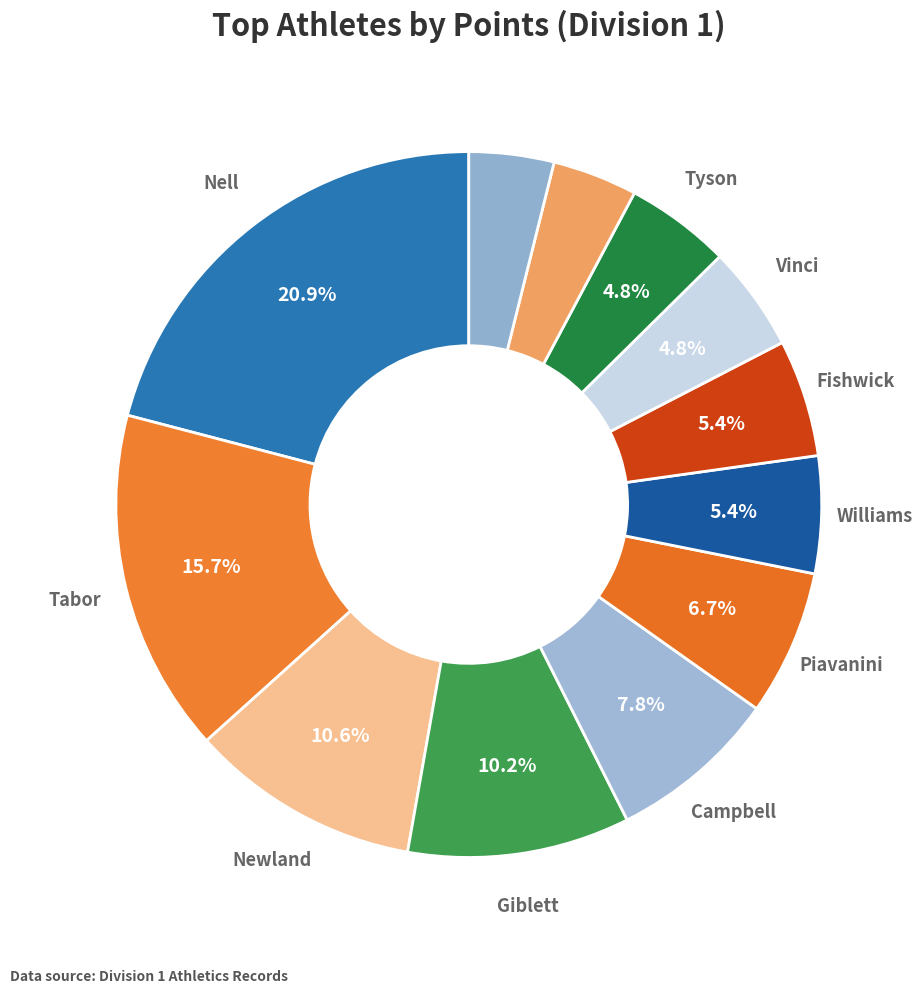

How many segments does this pie chart have?

12